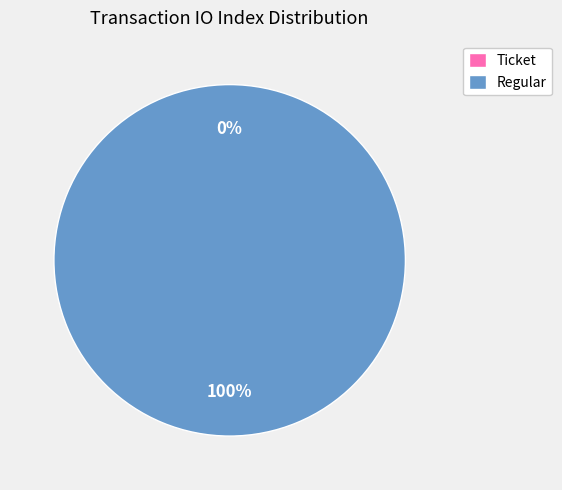

To the nearest percent, what is the difference between the largest and smallest slice percentages?

100%